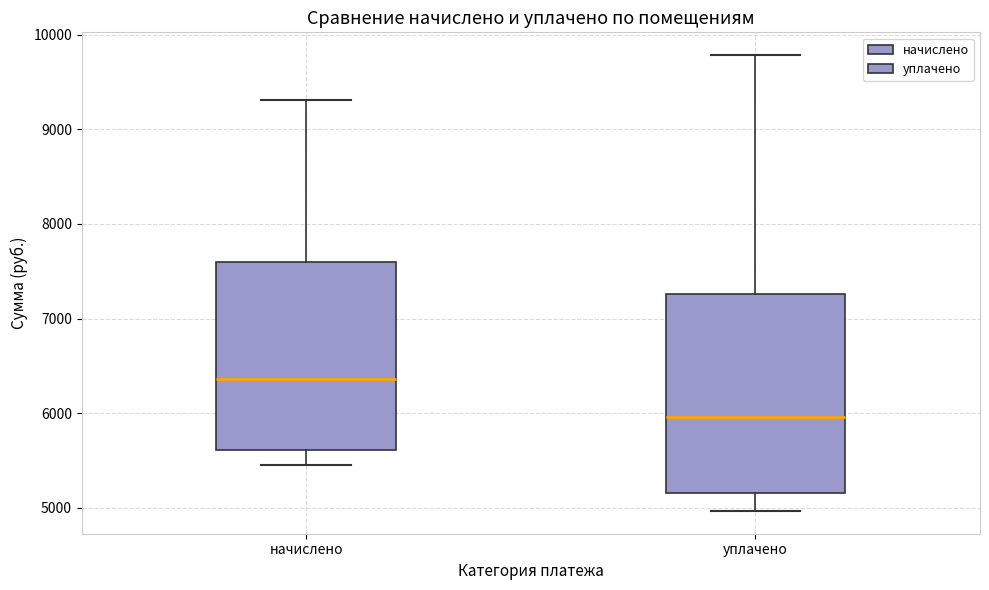

Reading left to right, transcribe this box plot: for each box, give where its median line is, the range the box spans, and where its two whiskers end, as read against the y-axis. The values are not printed on the chart, so give them approximately, as read against the axis.

начислено: median 6400, box 5600 to 7600, whiskers 5500 to 9300
уплачено: median 6000, box 5200 to 7300, whiskers 5000 to 9800